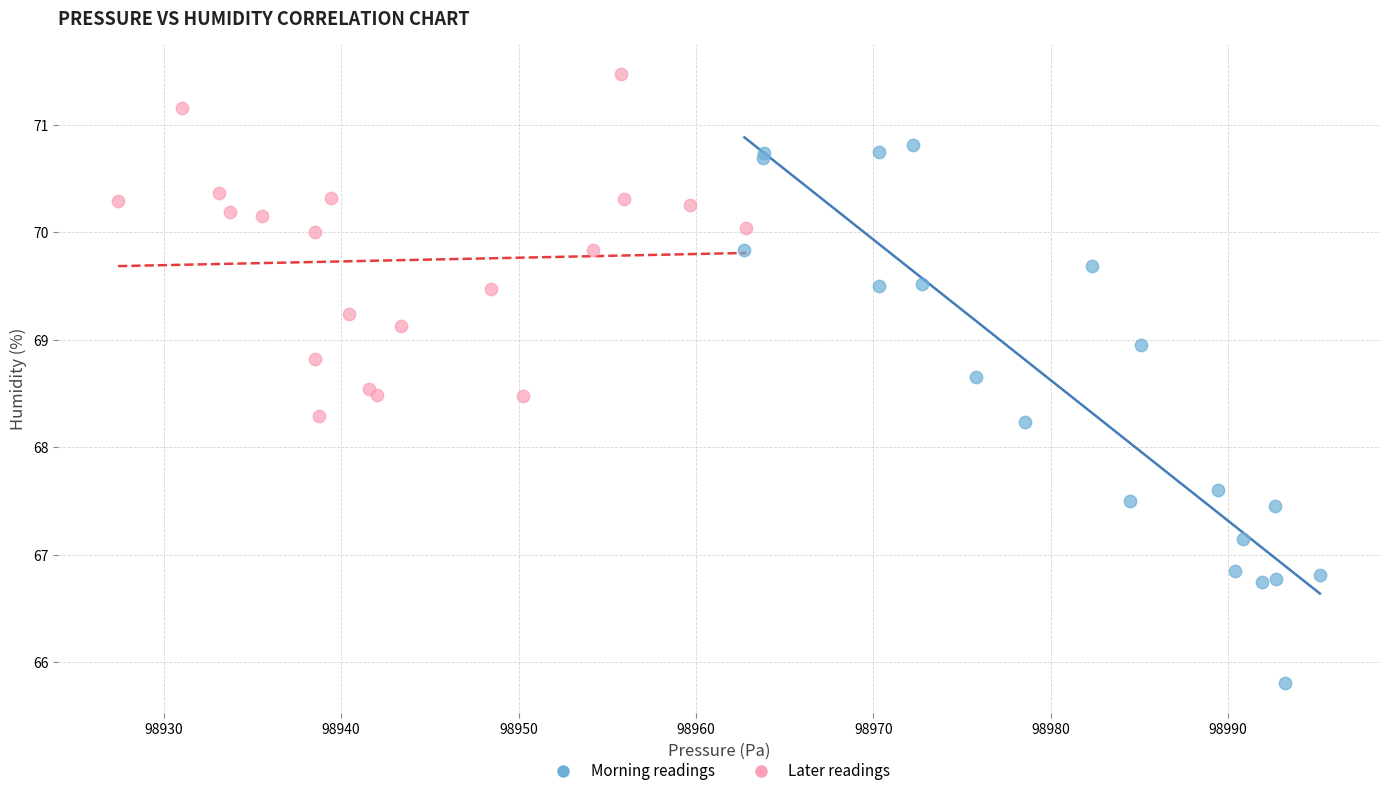

Which series has the largest Y range (max minus min)?

Morning readings